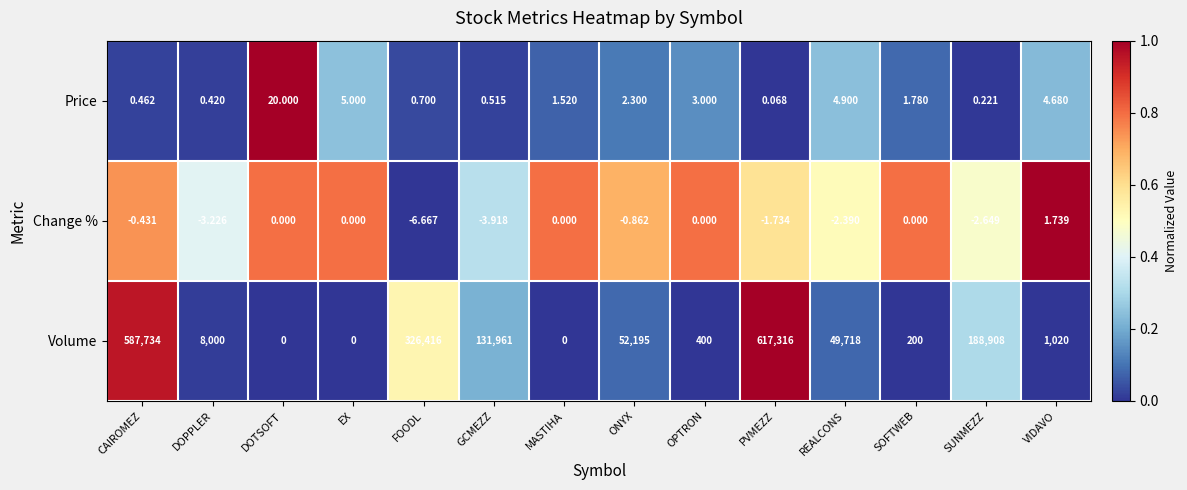

Between GCMEZZ and ONYX, which series saw the biggest shift?

Volume